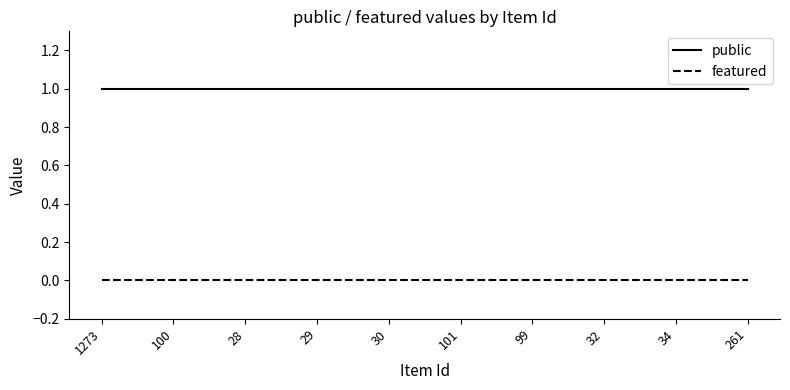

Which series has the largest total across all categories?

public